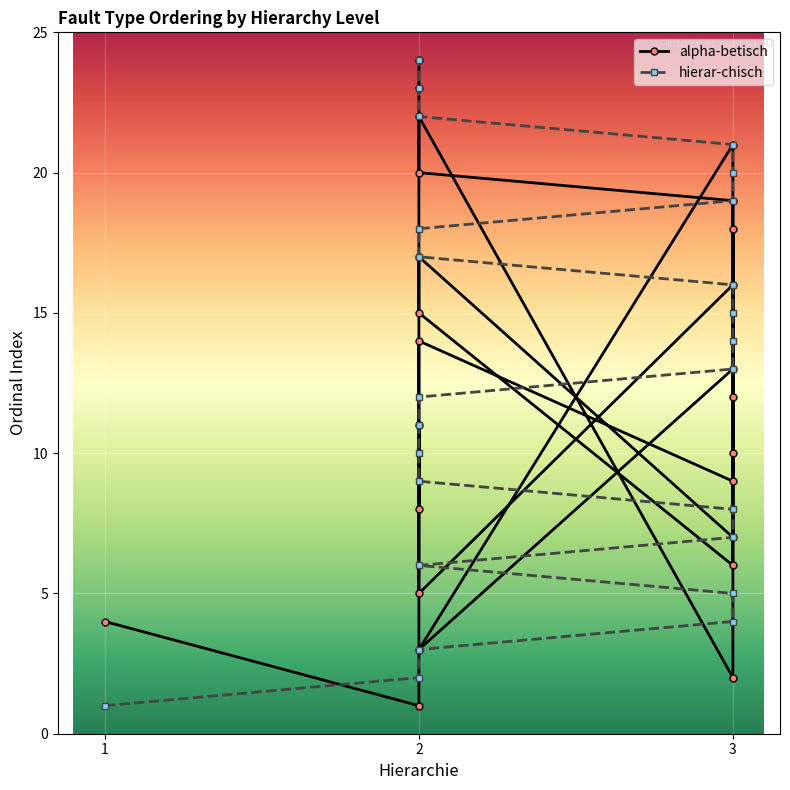

How many data points in hierar-chisch are above 13?

11